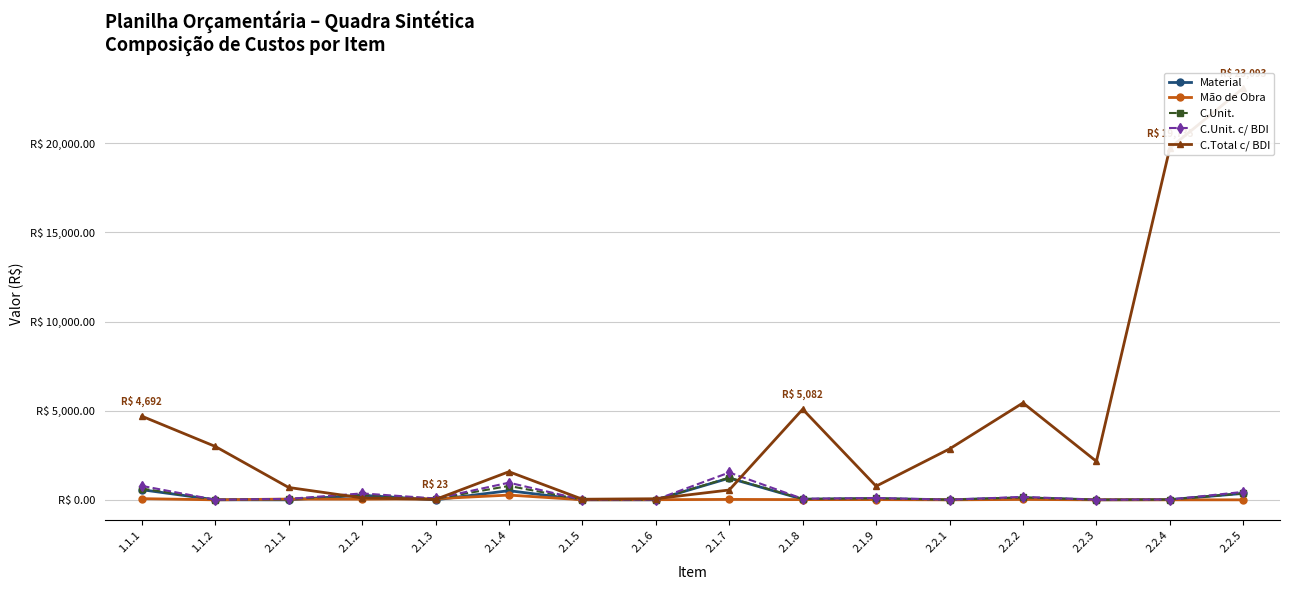

Rank the series at 2.1.7 from lowest to highest value.

Mão de Obra, C.Total c/ BDI, Material, C.Unit., C.Unit. c/ BDI